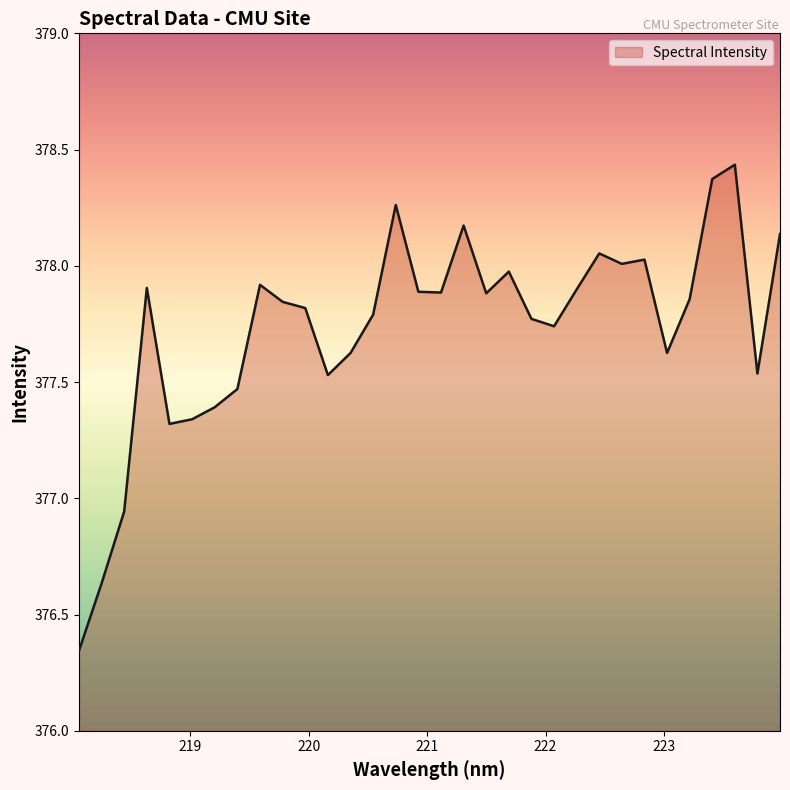

What is the difference between the maximum and minimum values?

2.1